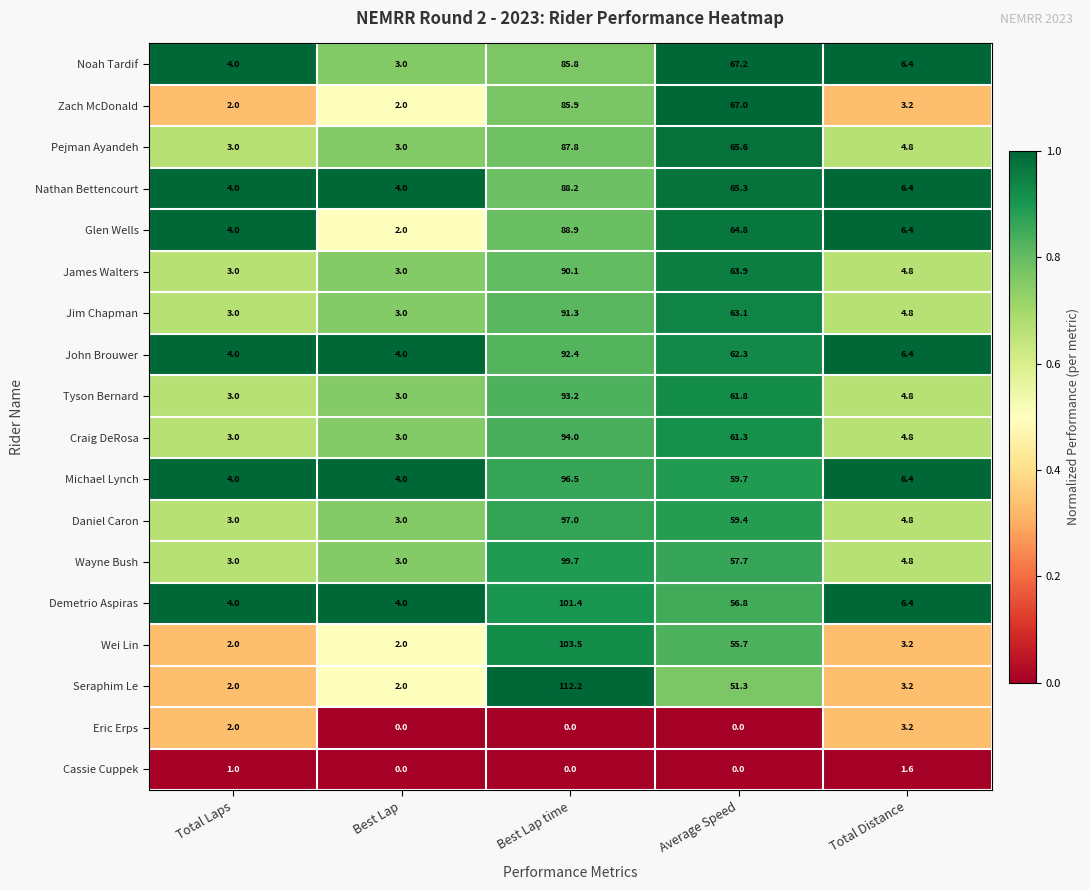

At which label is Demetrio Aspiras closest to 52?

Average Speed